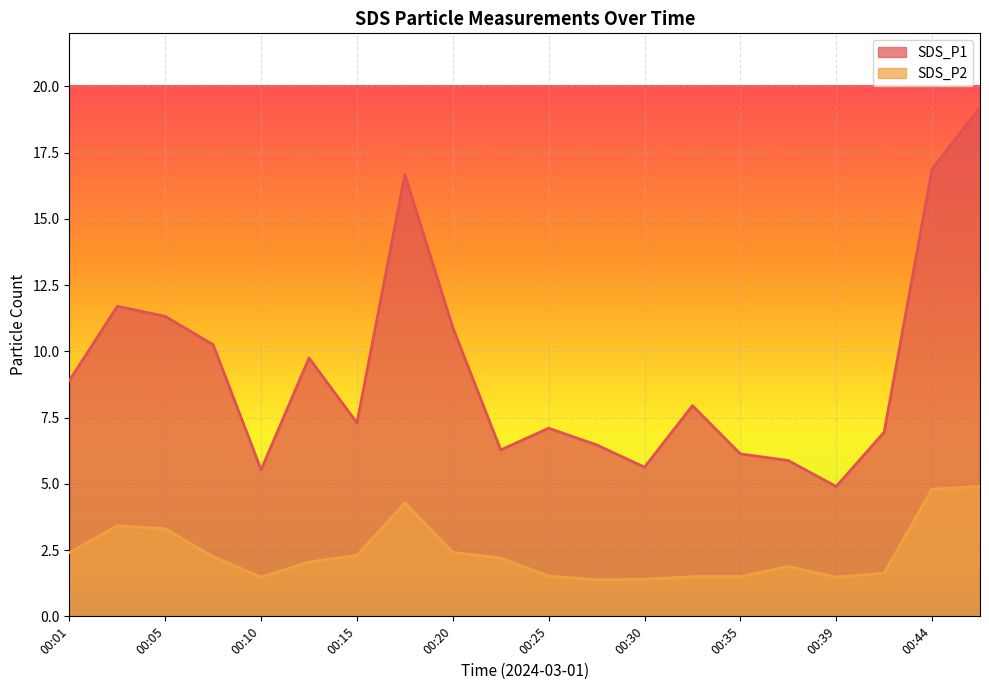

At which category does SDS_P1 reach its first local peak?

00:03